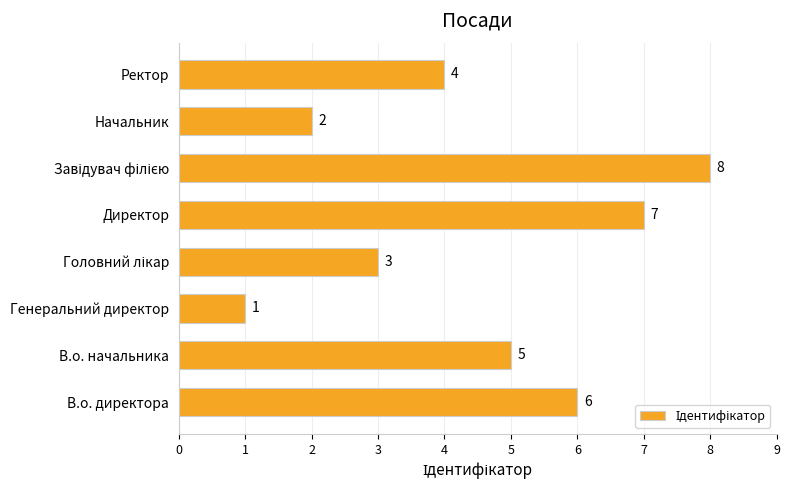

True or false: the data shows 3 at Начальник.

False